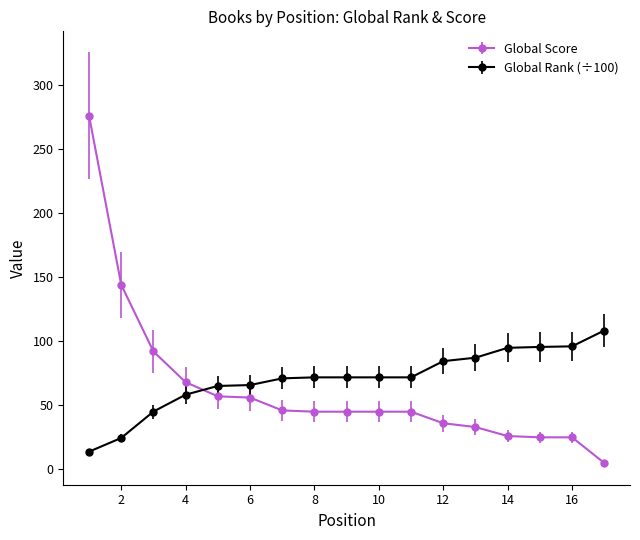

What is the minimum value shown in the chart?

5.0